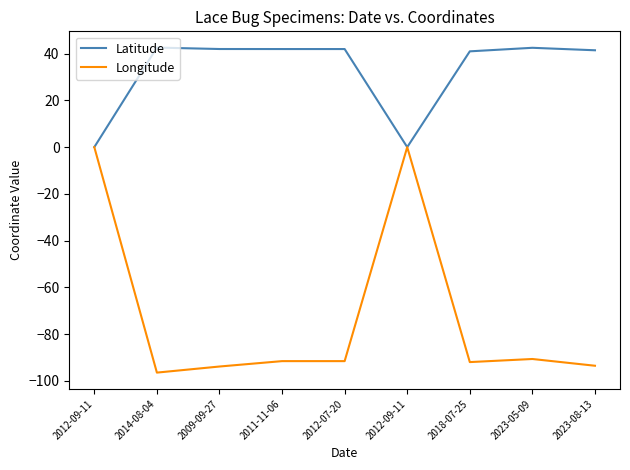

Reading left to right, extract all data points from this chart.

Latitude: 2012-09-11=0.0	2014-08-04=42.6	2009-09-27=42.0	2011-11-06=42.0	2012-07-20=42.0	2012-09-11=0.0	2018-07-25=41.0	2023-05-09=42.5	2023-08-13=41.4
Longitude: 2012-09-11=0.0	2014-08-04=-96.5	2009-09-27=-93.9	2011-11-06=-91.6	2012-07-20=-91.6	2012-09-11=0.0	2018-07-25=-92.0	2023-05-09=-90.7	2023-08-13=-93.6